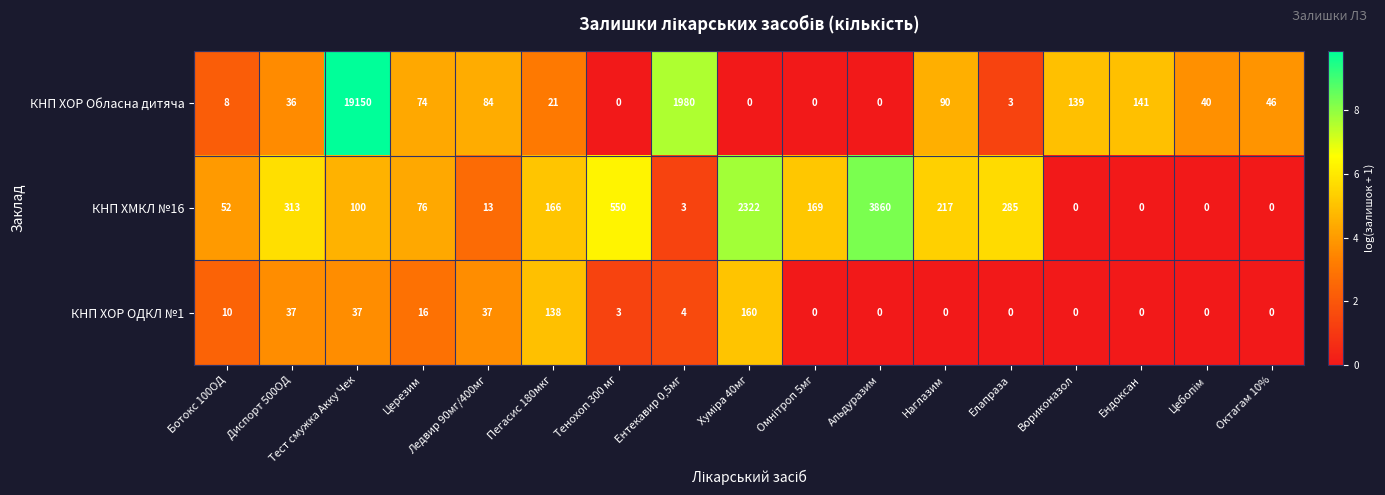

What is the total value across all series at Церезим?

166